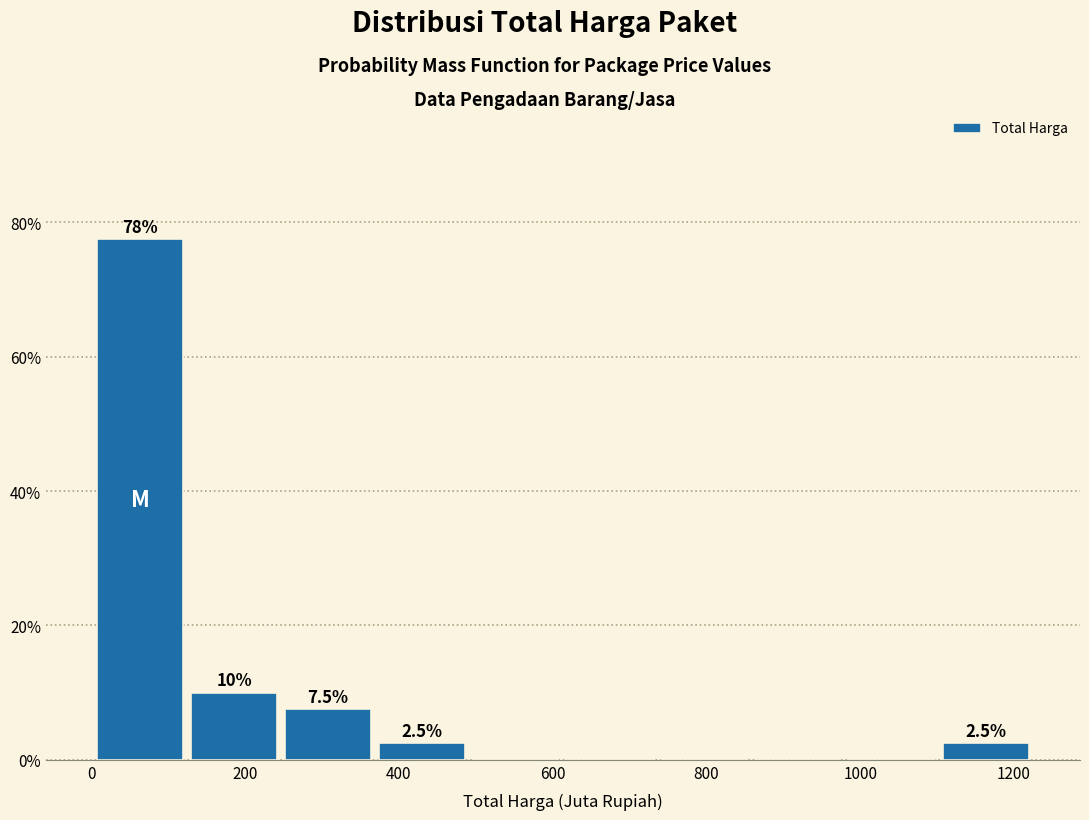

Over which range of the x-axis is the bar tallest?

0 to 120